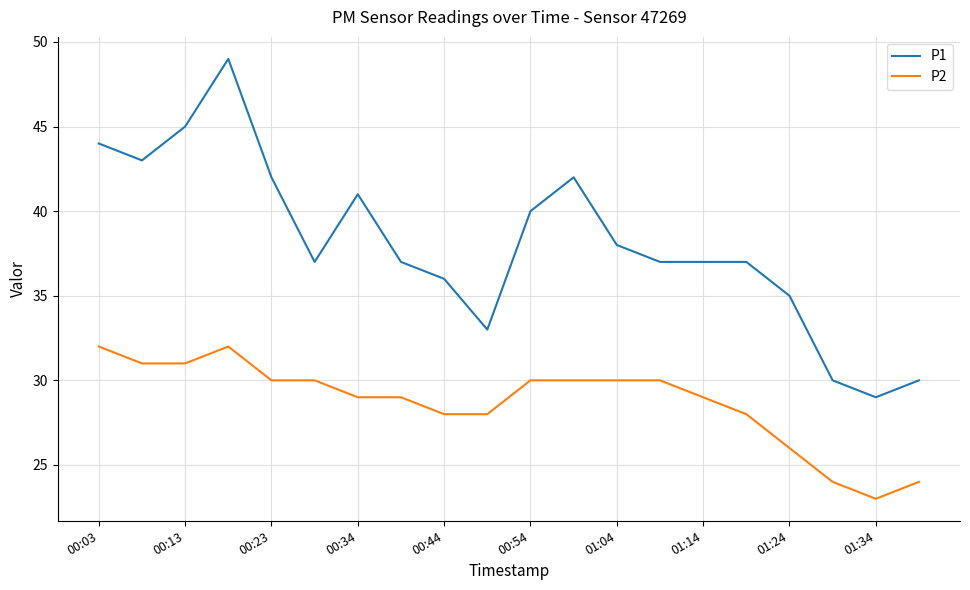

Rank the series by their maximum value, from highest to lowest.

P1, P2